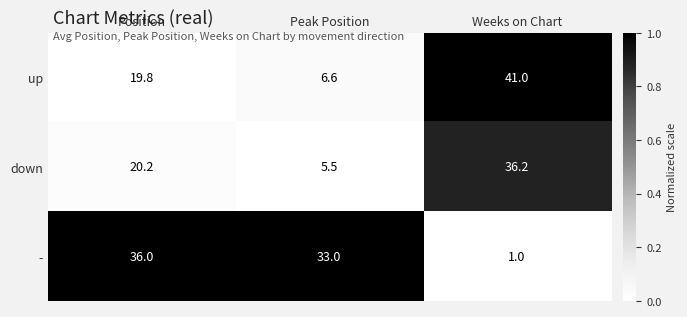

Which label corresponds to the largest value in the chart?

Weeks on Chart